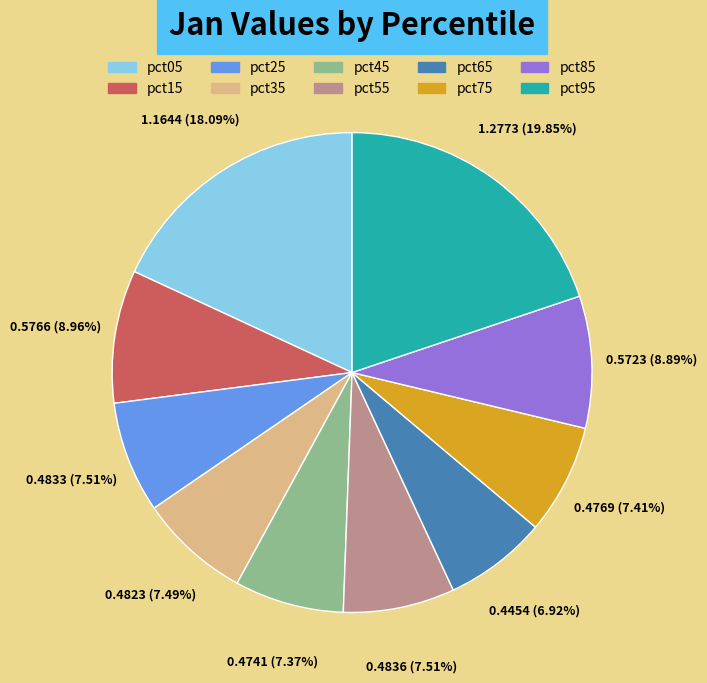

Does pct45 account for over 50% of the chart?

No